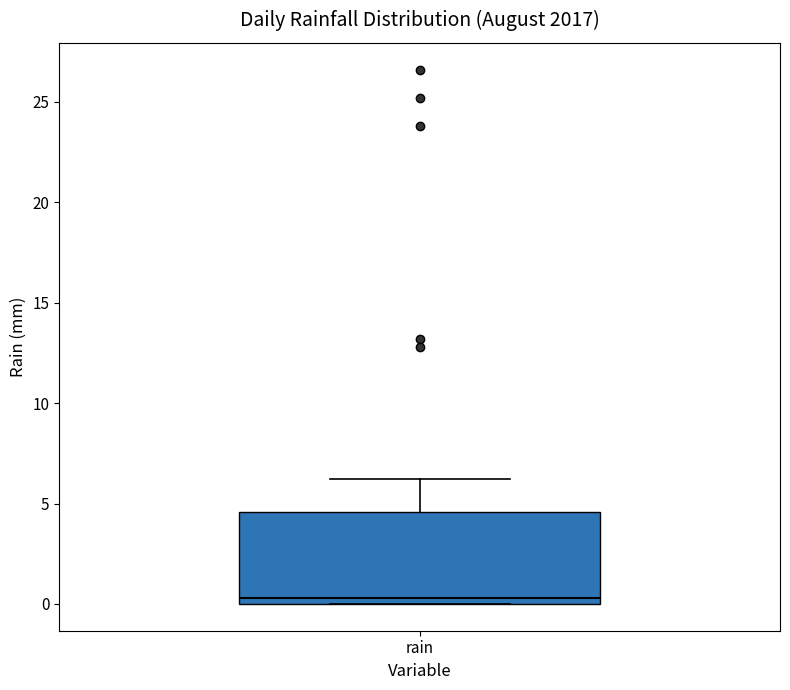

Transcribe this box plot: give where the median line is, the range the box spans, and where the two whiskers end, as read against the y-axis. The values are not printed on the chart, so give them approximately, as read against the axis.

median 0.5, box 0.0 to 4.5, whiskers 0.0 to 6.0